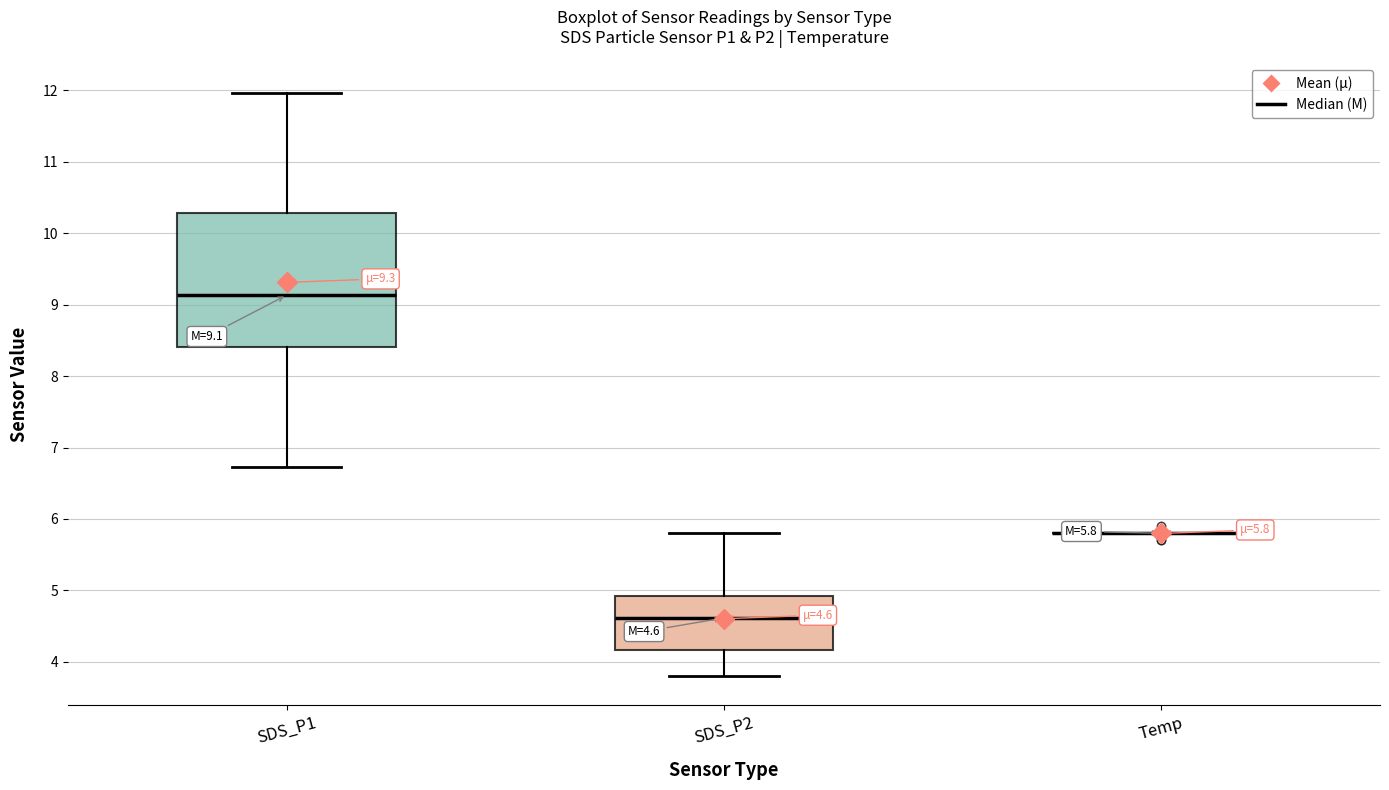

Which box is the tallest, from its lower edge to its upper edge?

SDS_P1